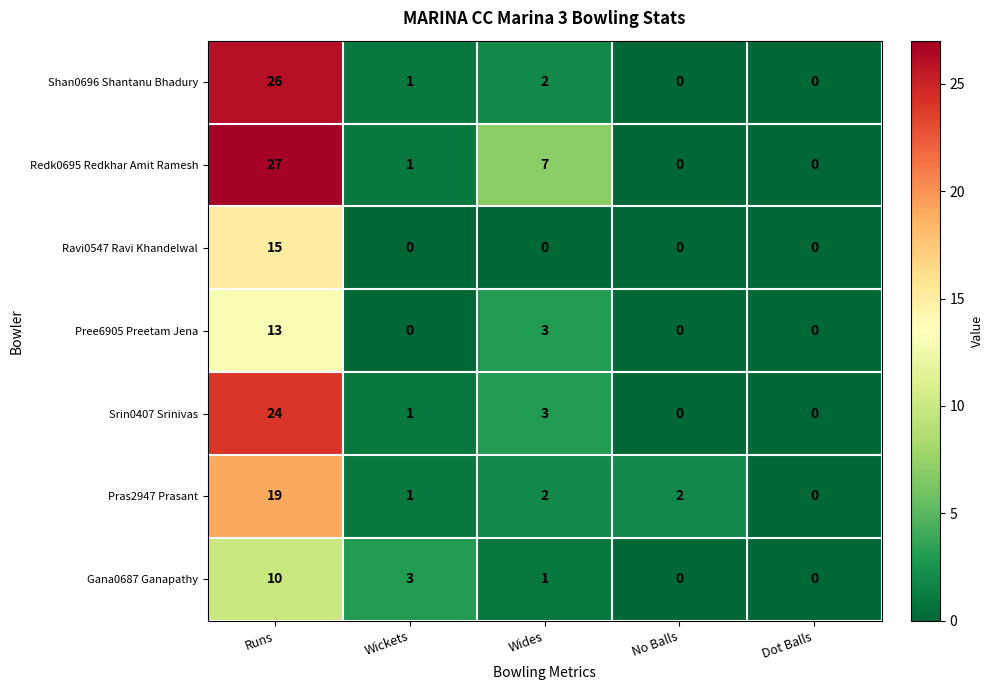

Rank the series by their maximum value, from lowest to highest.

Gana0687 Ganapathy, Pree6905 Preetam Jena, Ravi0547 Ravi Khandelwal, Pras2947 Prasant, Srin0407 Srinivas, Shan0696 Shantanu Bhadury, Redk0695 Redkhar Amit Ramesh